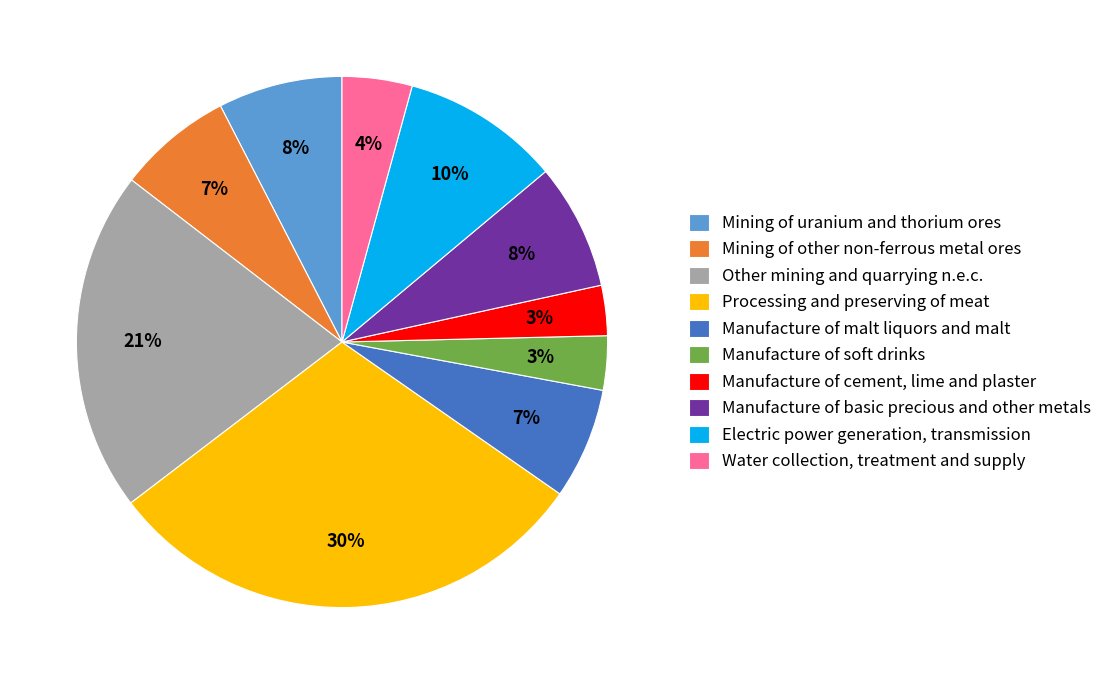

Is the sum of Manufacture of malt liquors and malt and Manufacture of soft drinks greater than half?

No